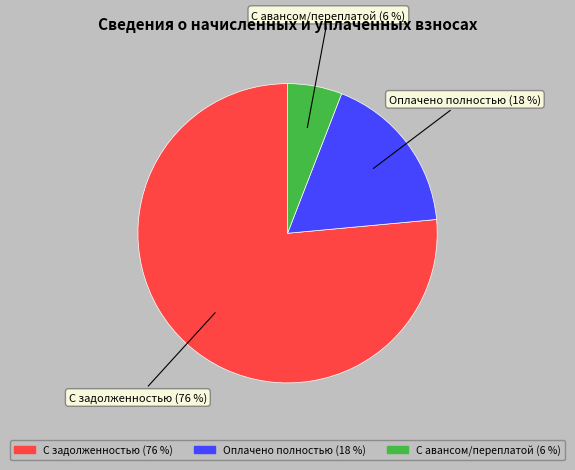

Is there any slice that represents more than half of the pie?

Yes